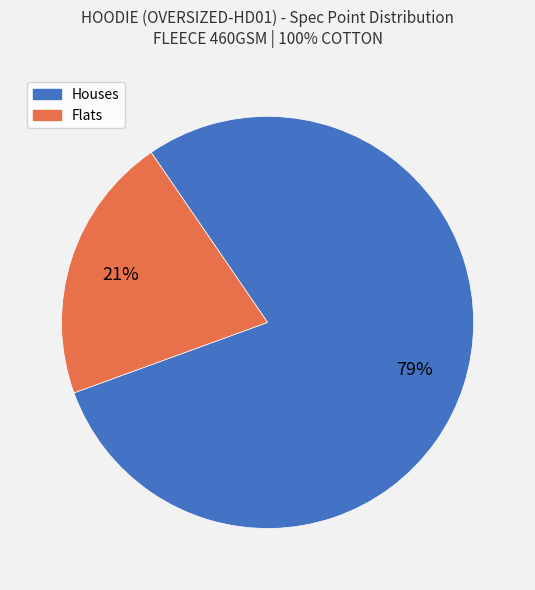

Is there a majority slice in this chart?

Yes